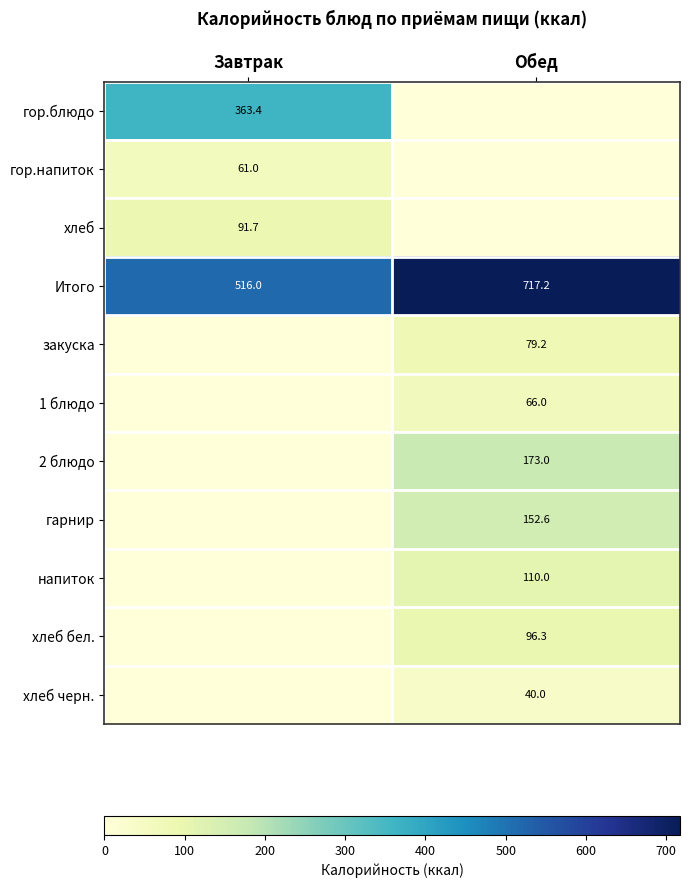

The Итого series shows 717.2 at Обед. True or false?

True